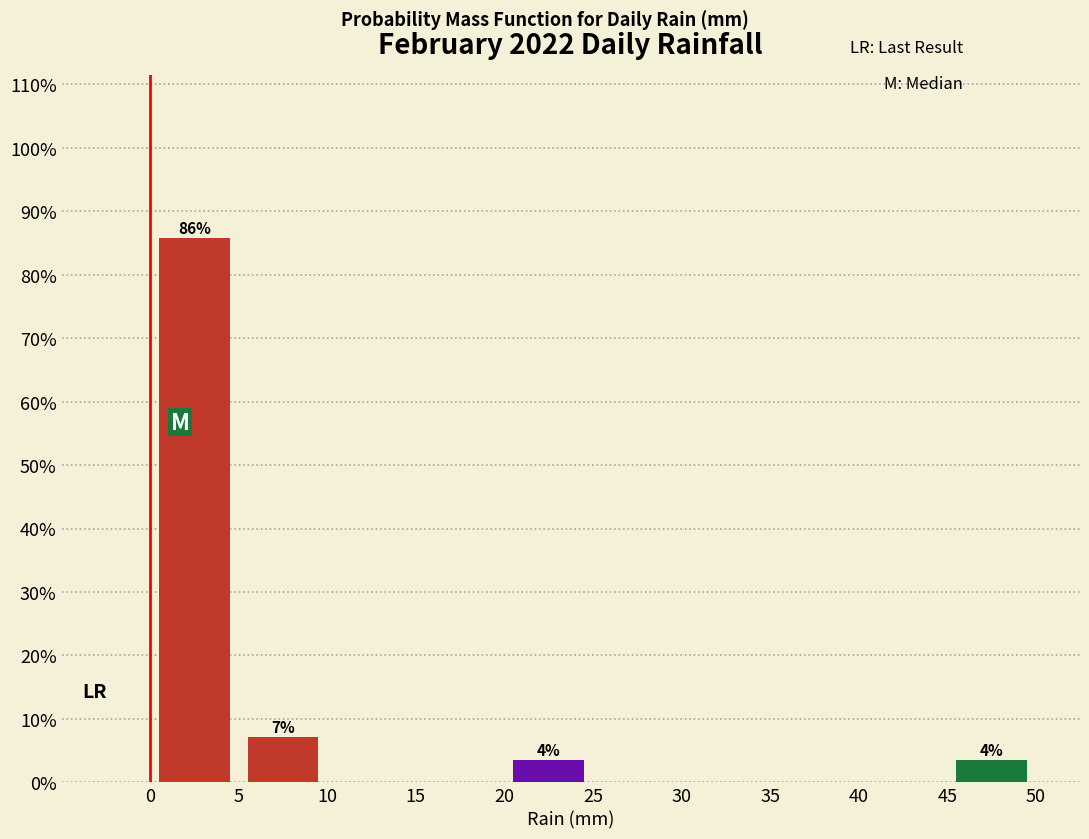

Which range on the x-axis has the tallest bar?

0 to 5